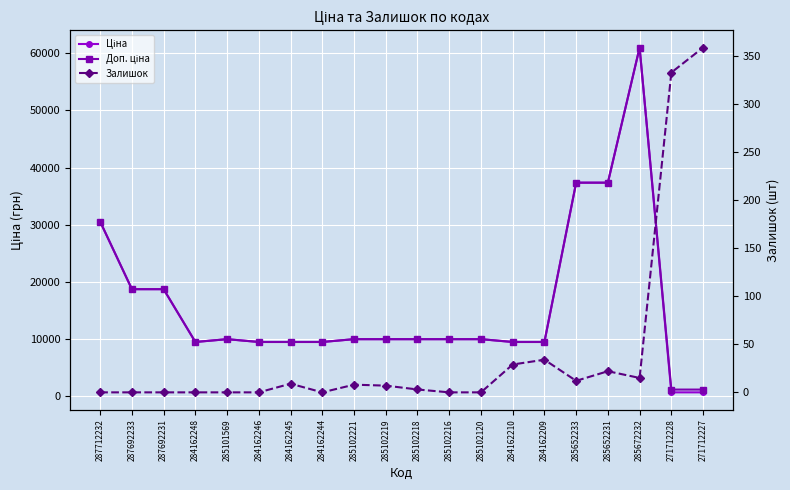

The value of Залишок at 285102221 is 8.0. True or false?

True